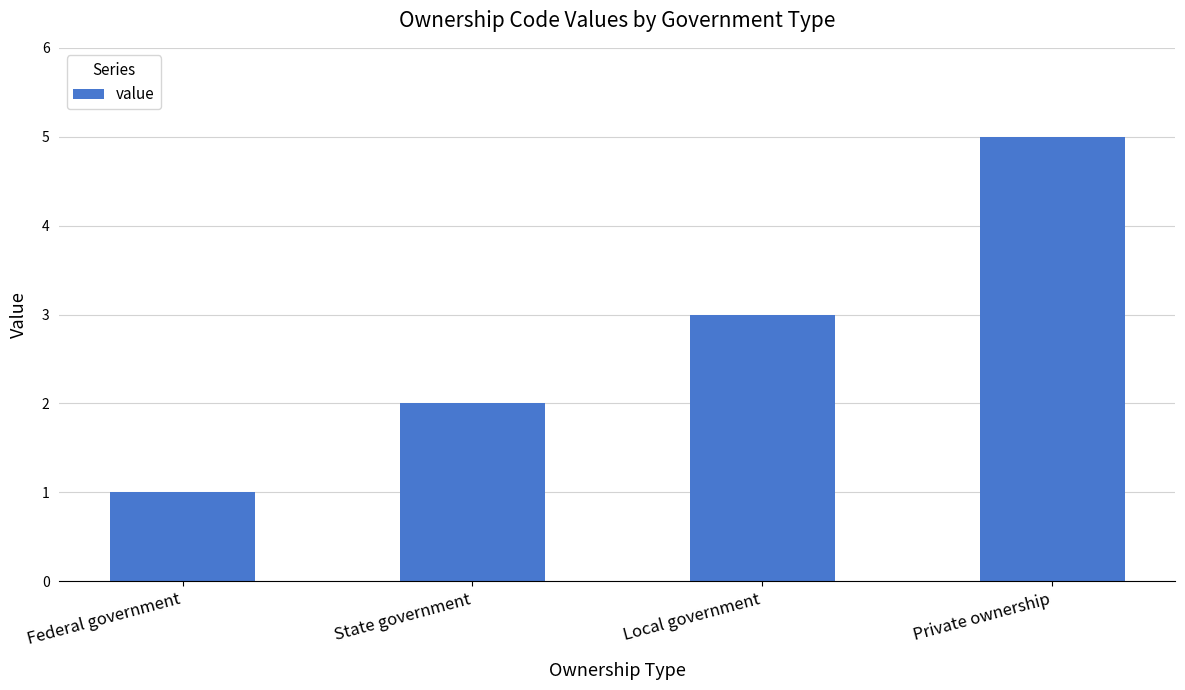

What is the difference between the maximum and minimum values?

4